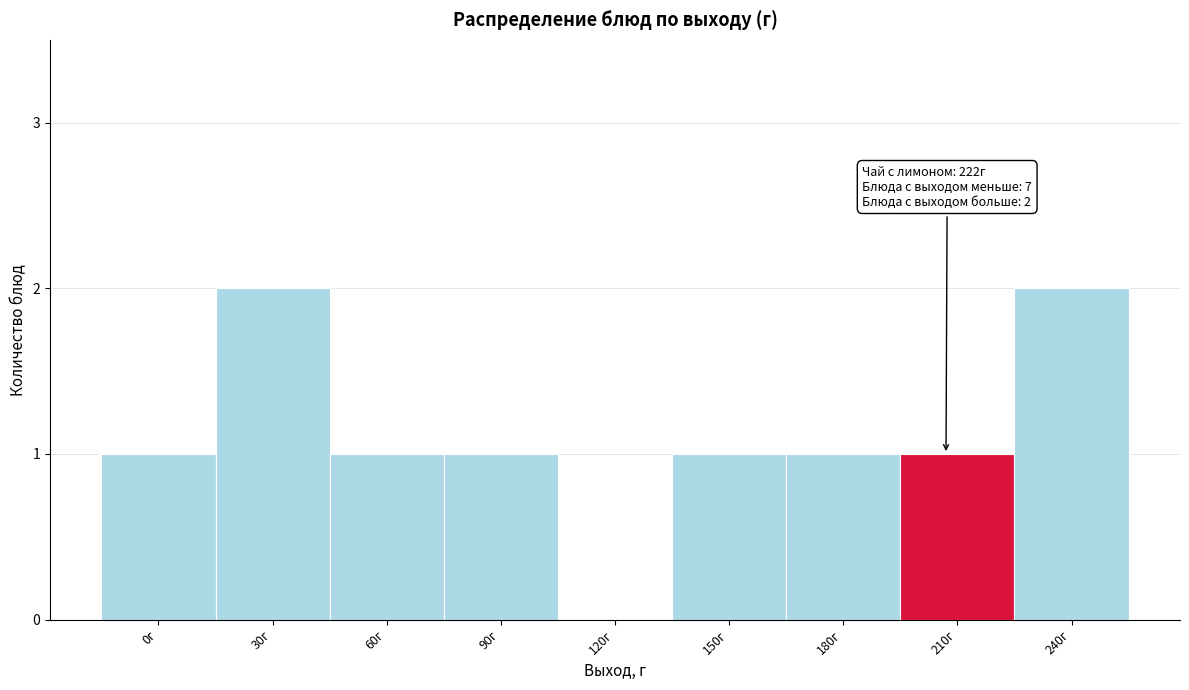

Reading left to right, list all the values displayed in this chart.

0г=1	30г=2	60г=1	90г=1	120г=0	150г=1	180г=1	210г=1	240г=2